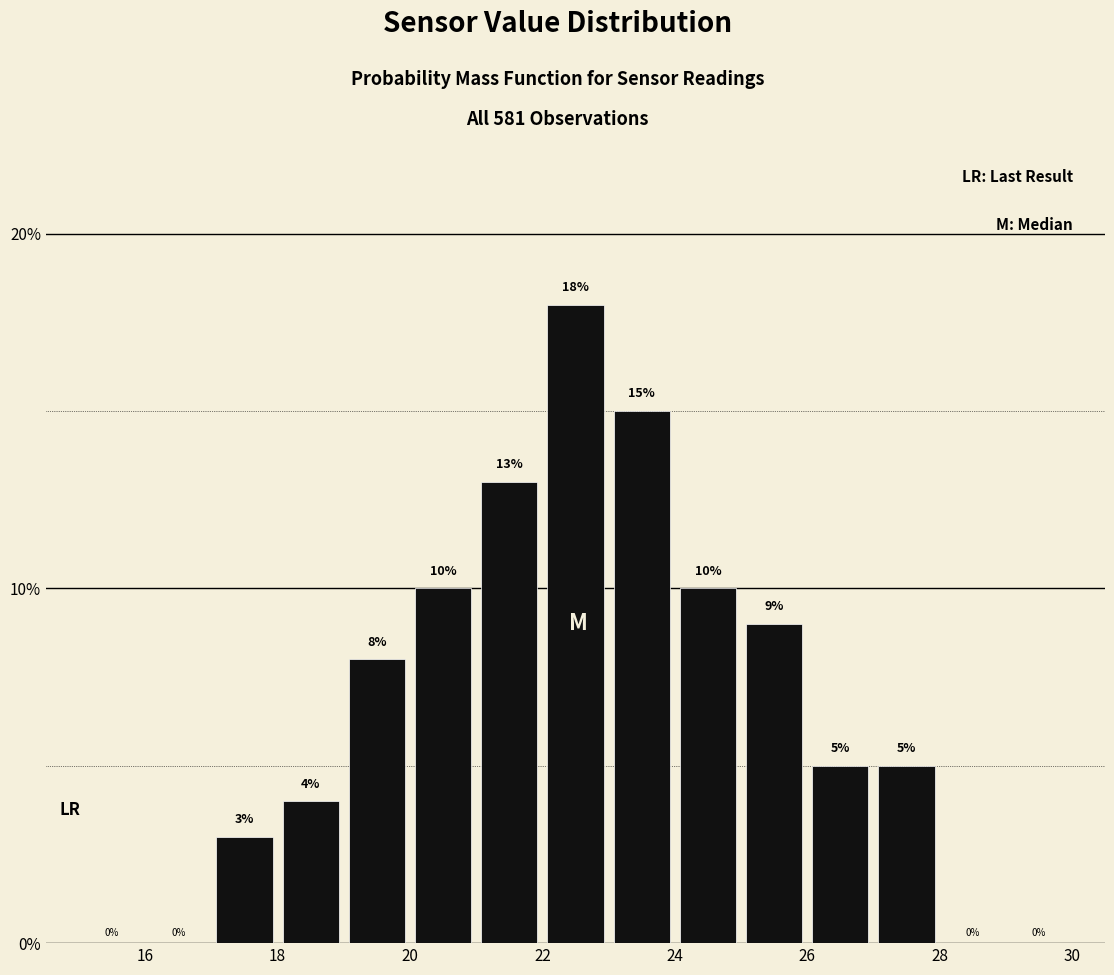

Reading left to right, list every bar in this chart as the range it spans on the x-axis followed by its height.

15 to 16: 0
16 to 17: 0
17 to 18: 3
18 to 19: 4
19 to 20: 8
20 to 21: 10
21 to 22: 13
22 to 23: 18
23 to 24: 15
24 to 25: 10
25 to 26: 9
26 to 27: 5
27 to 28: 5
28 to 29: 0
29 to 30: 0